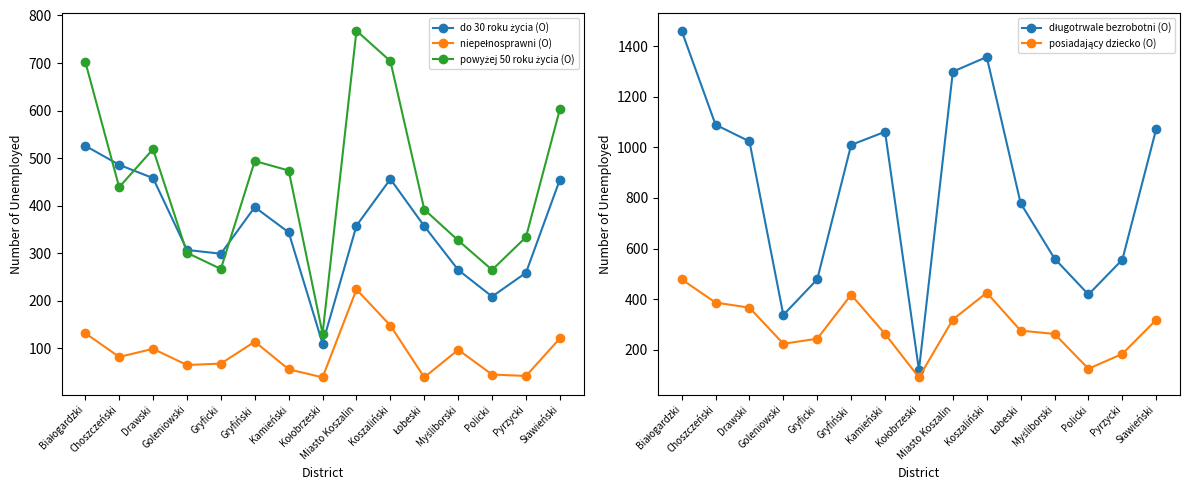

How many lines are shown in the chart?

5